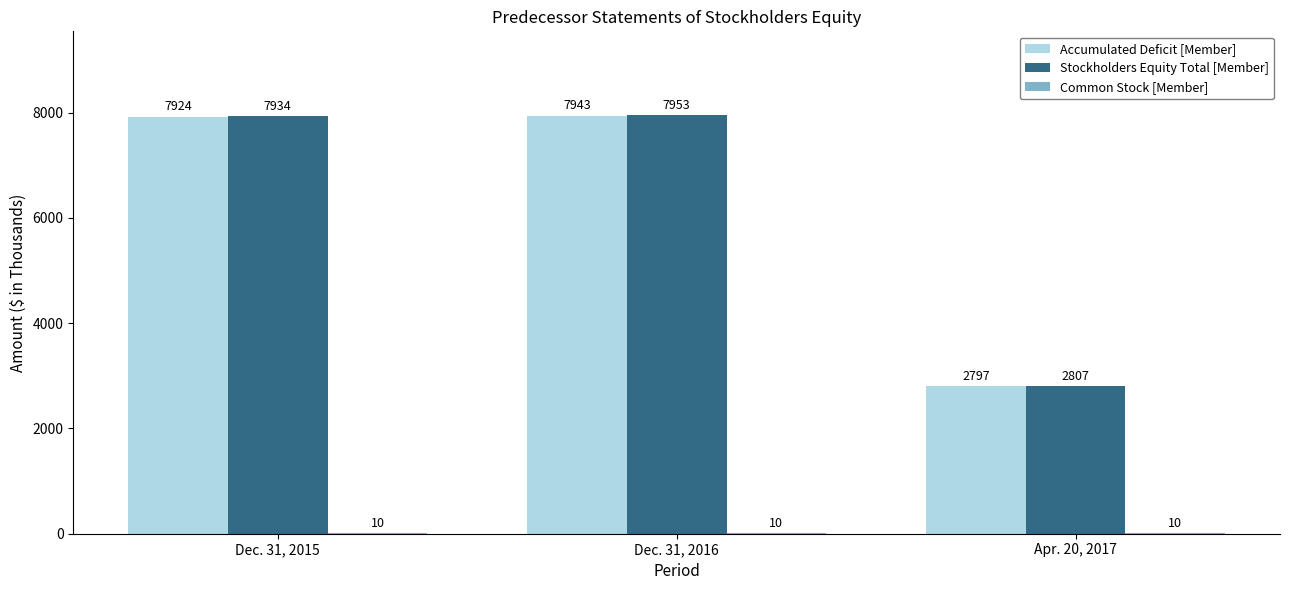

Which series has the largest total across all categories?

Stockholders Equity Total [Member]